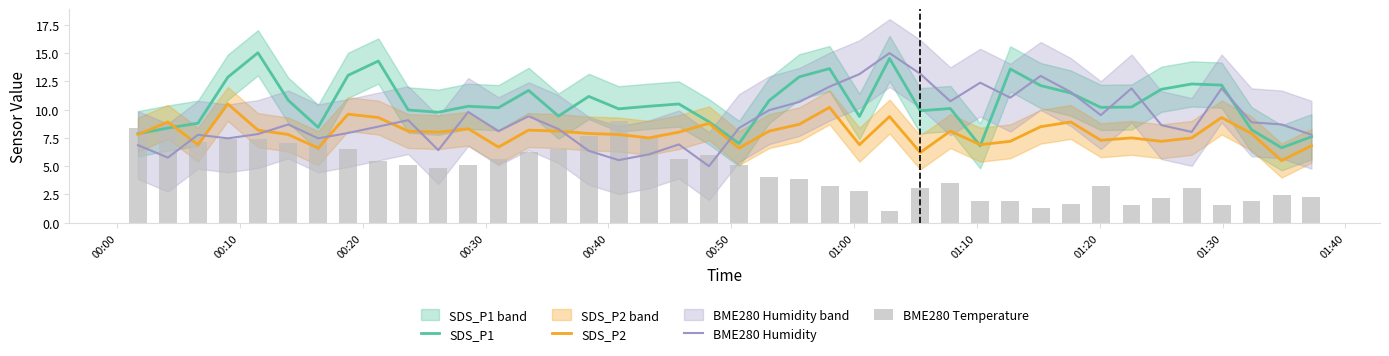

Rank the series by their maximum value, from highest to lowest.

SDS_P1, BME280 Humidity, SDS_P2, BME280 Temperature